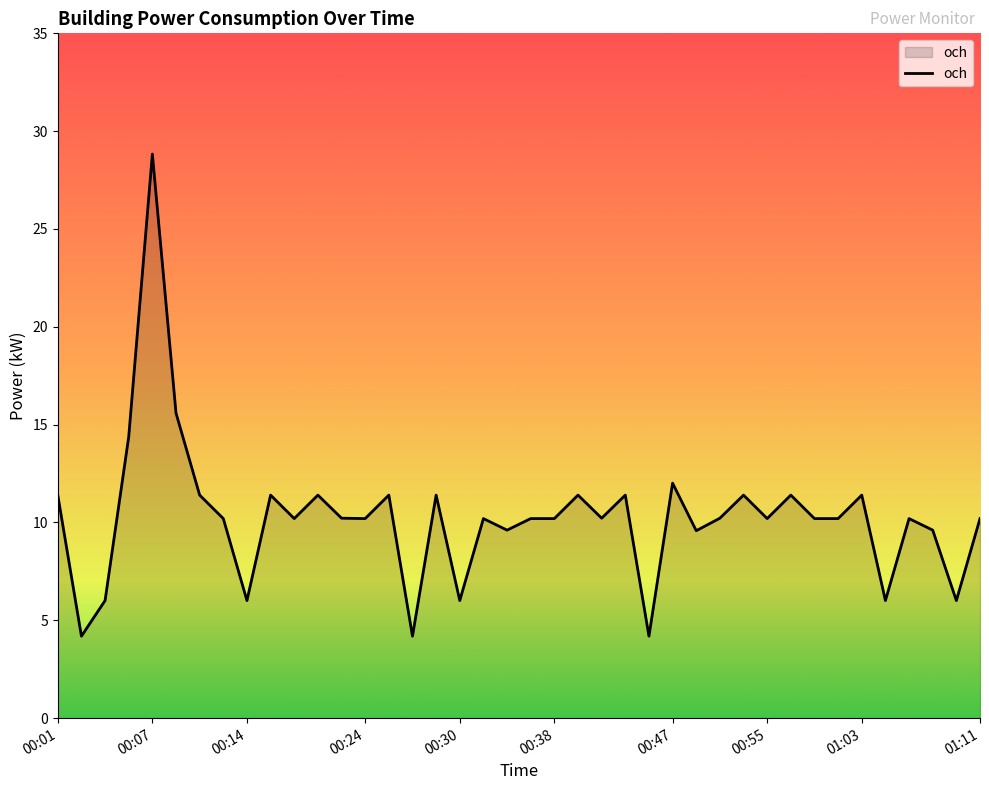

What is the maximum value shown in the chart?

28.8